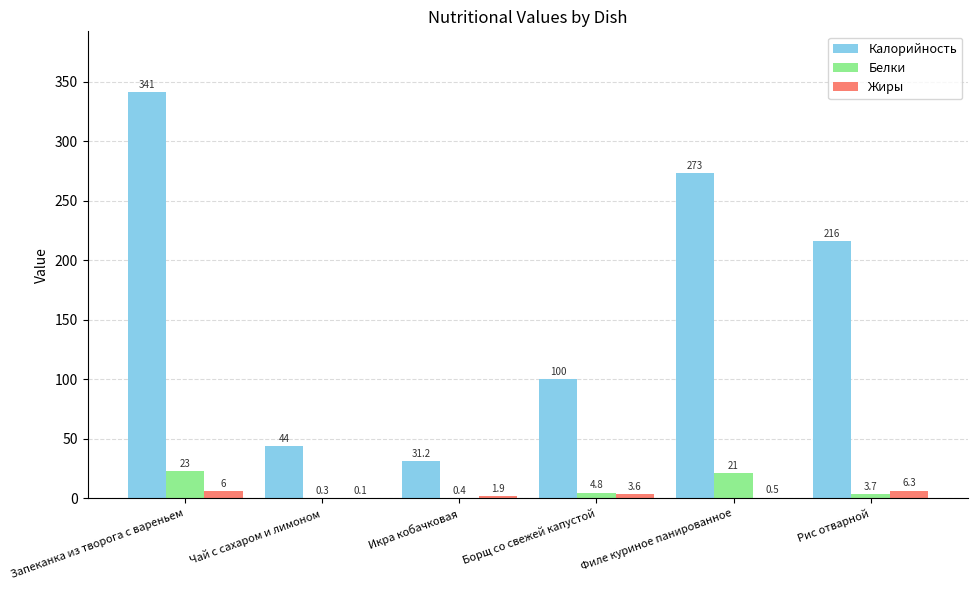

What are all the series names shown in the legend?

Калорийность, Белки, Жиры